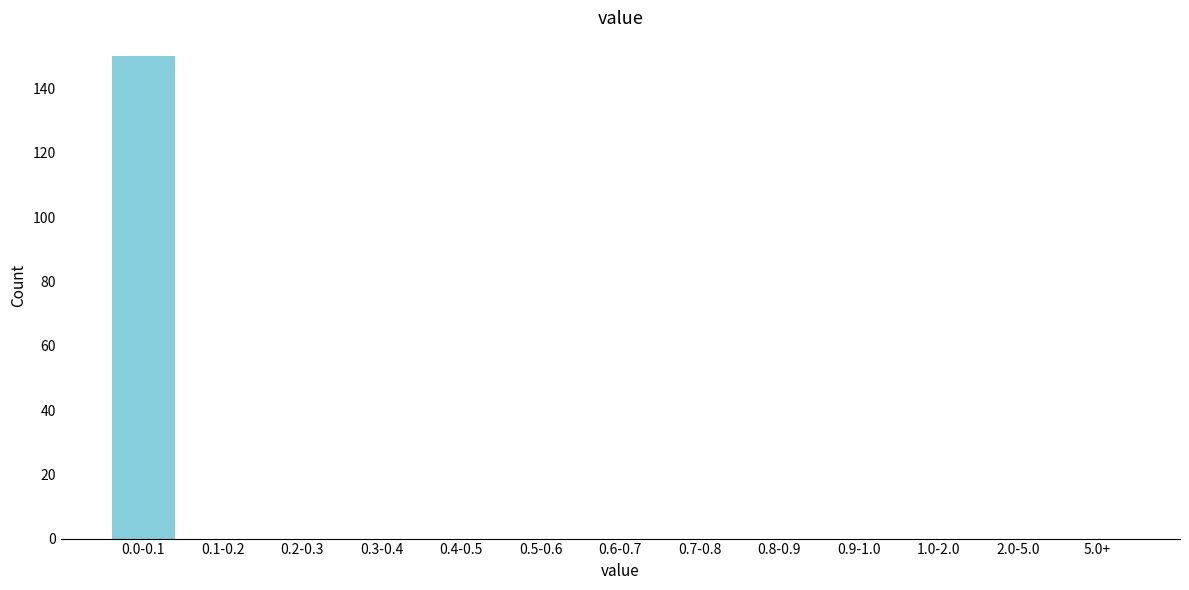

Reading right to left, what are all the values shown in this chart?

5.0+=0	2.0-5.0=0	1.0-2.0=0	0.9-1.0=0	0.8-0.9=0	0.7-0.8=0	0.6-0.7=0	0.5-0.6=0	0.4-0.5=0	0.3-0.4=0	0.2-0.3=0	0.1-0.2=0	0.0-0.1=150